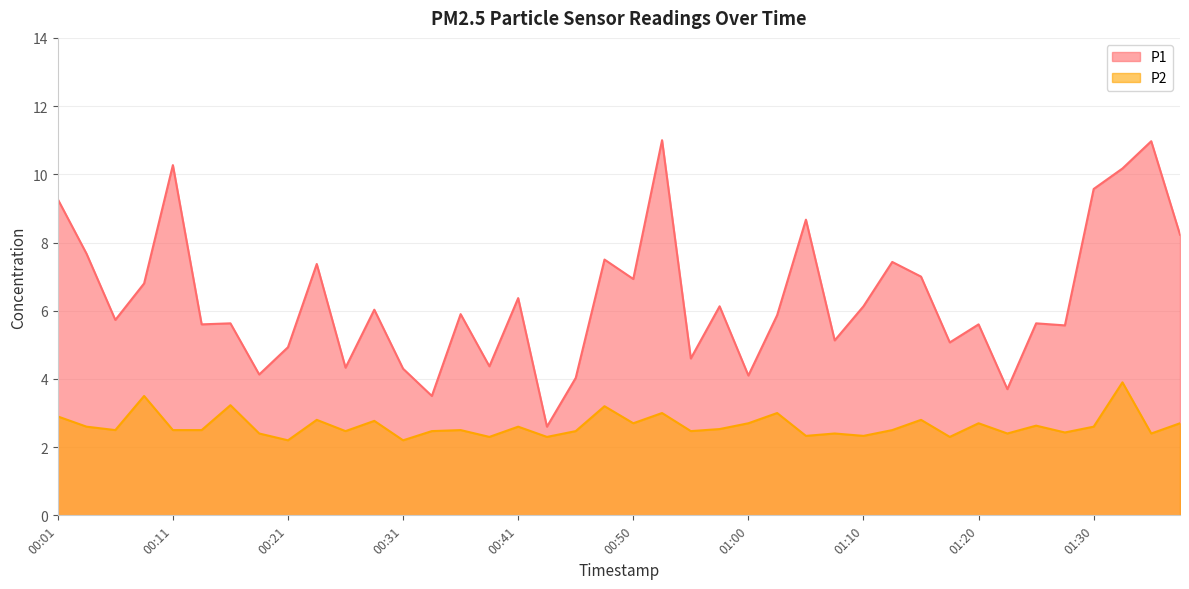

Which category has the lowest value across all series?

00:21